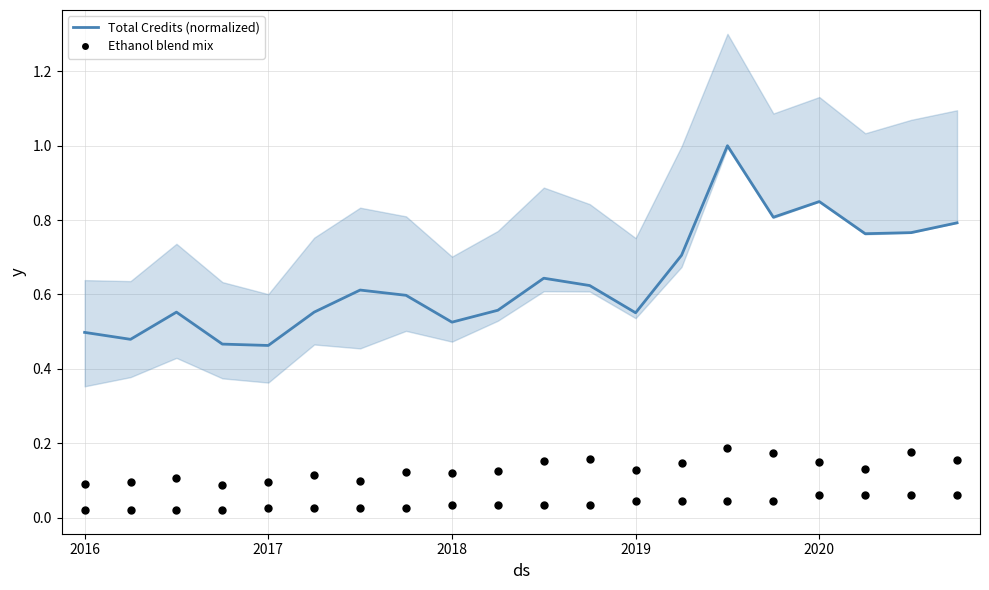

Which series contains the highest Y value?

Total Credits (normalized)